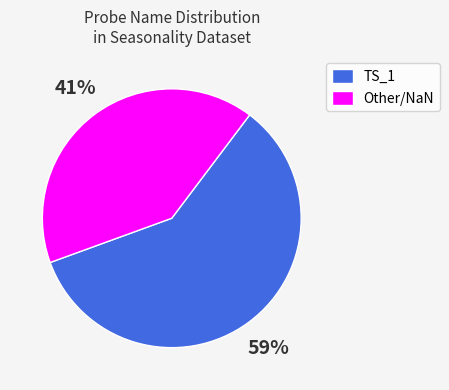

The TS_1 slice represents 59% of the pie. True or false?

True